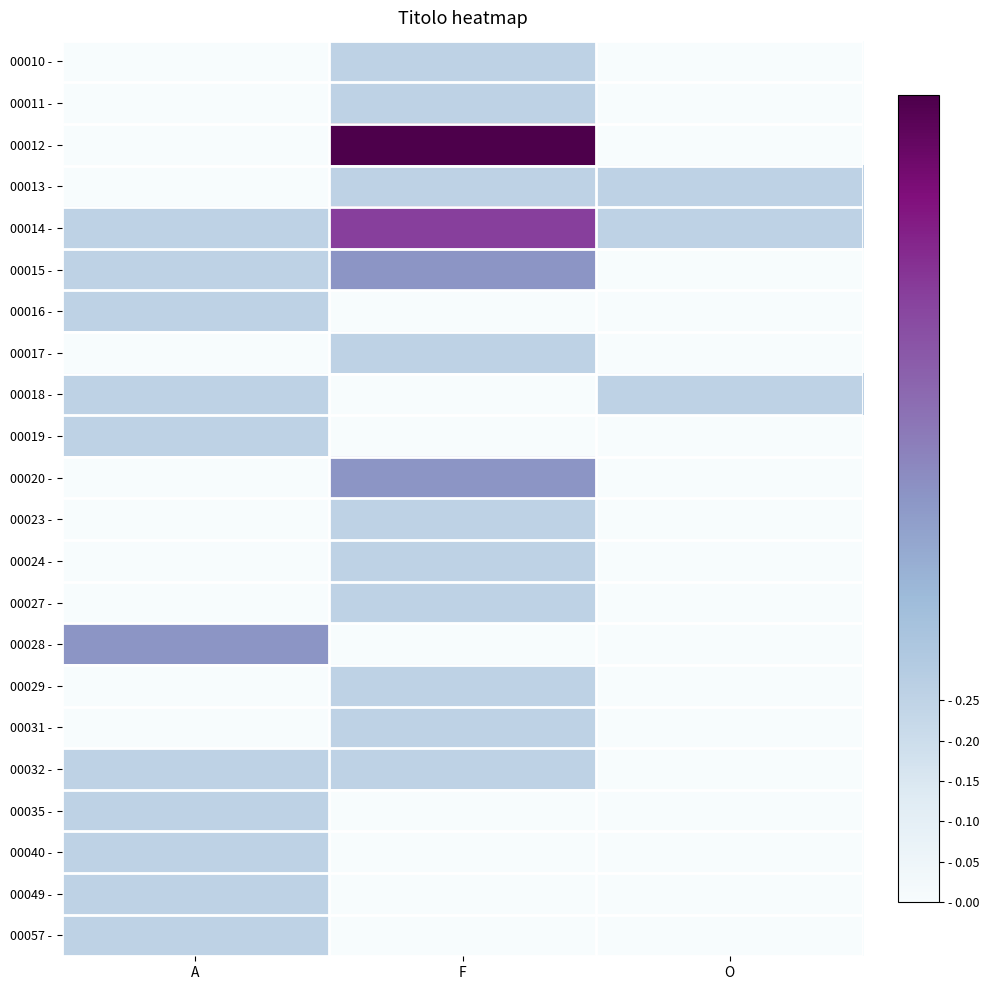

What is the total value across all series at A?

3.0